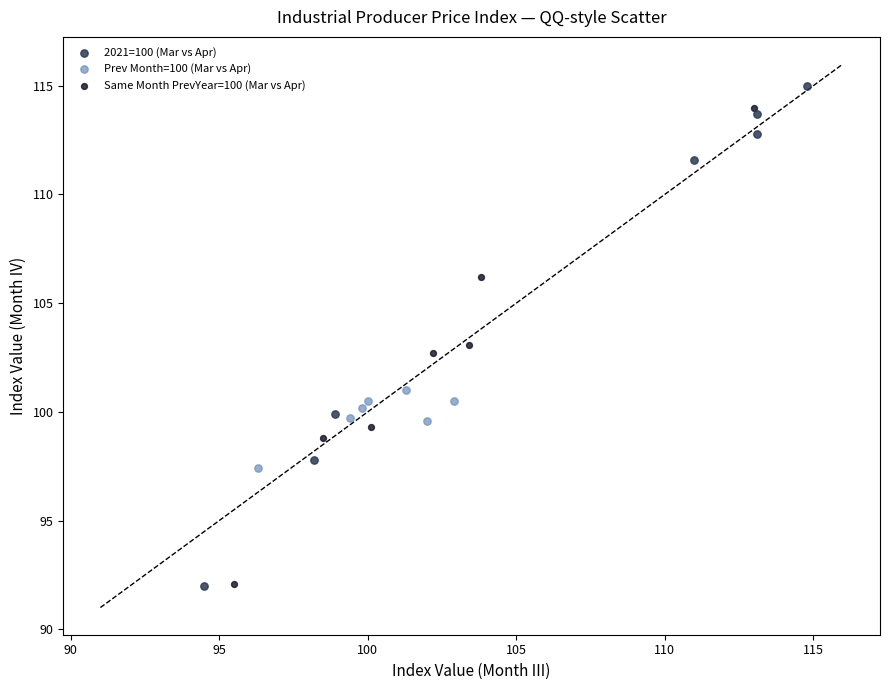

Which series has the widest spread of Y values?

2021=100 (Mar vs Apr)